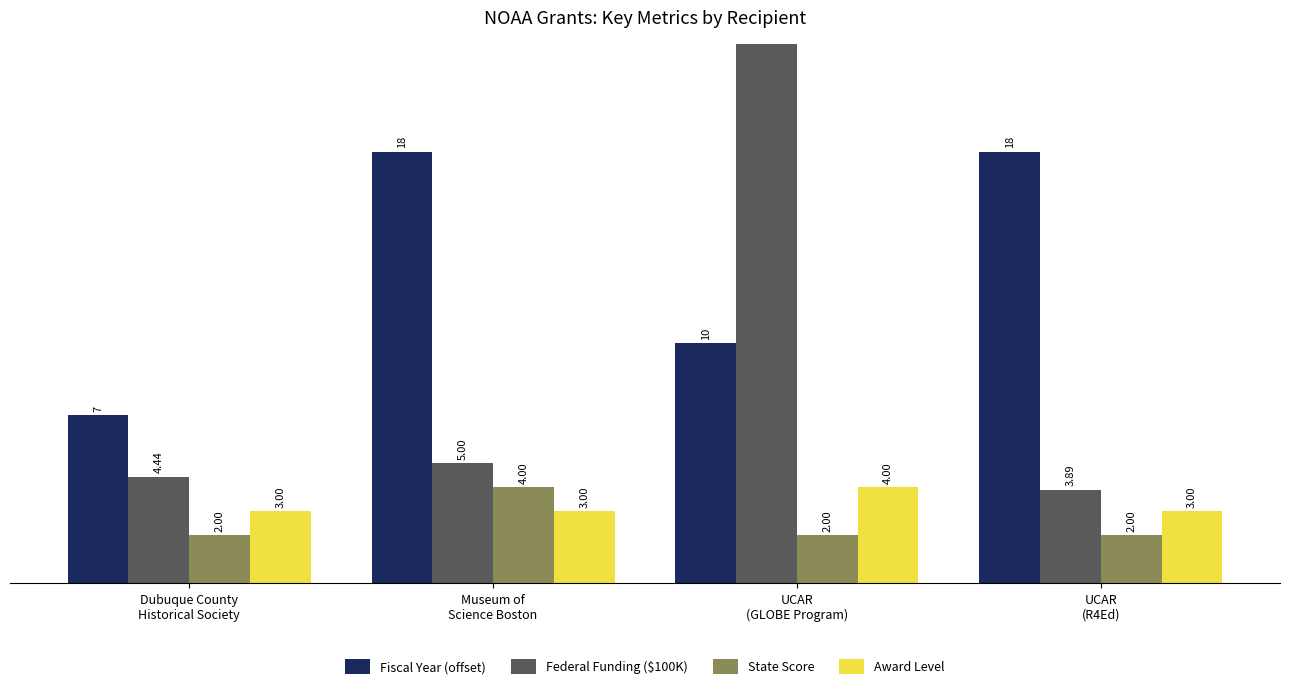

What is the greatest value displayed?

24.0